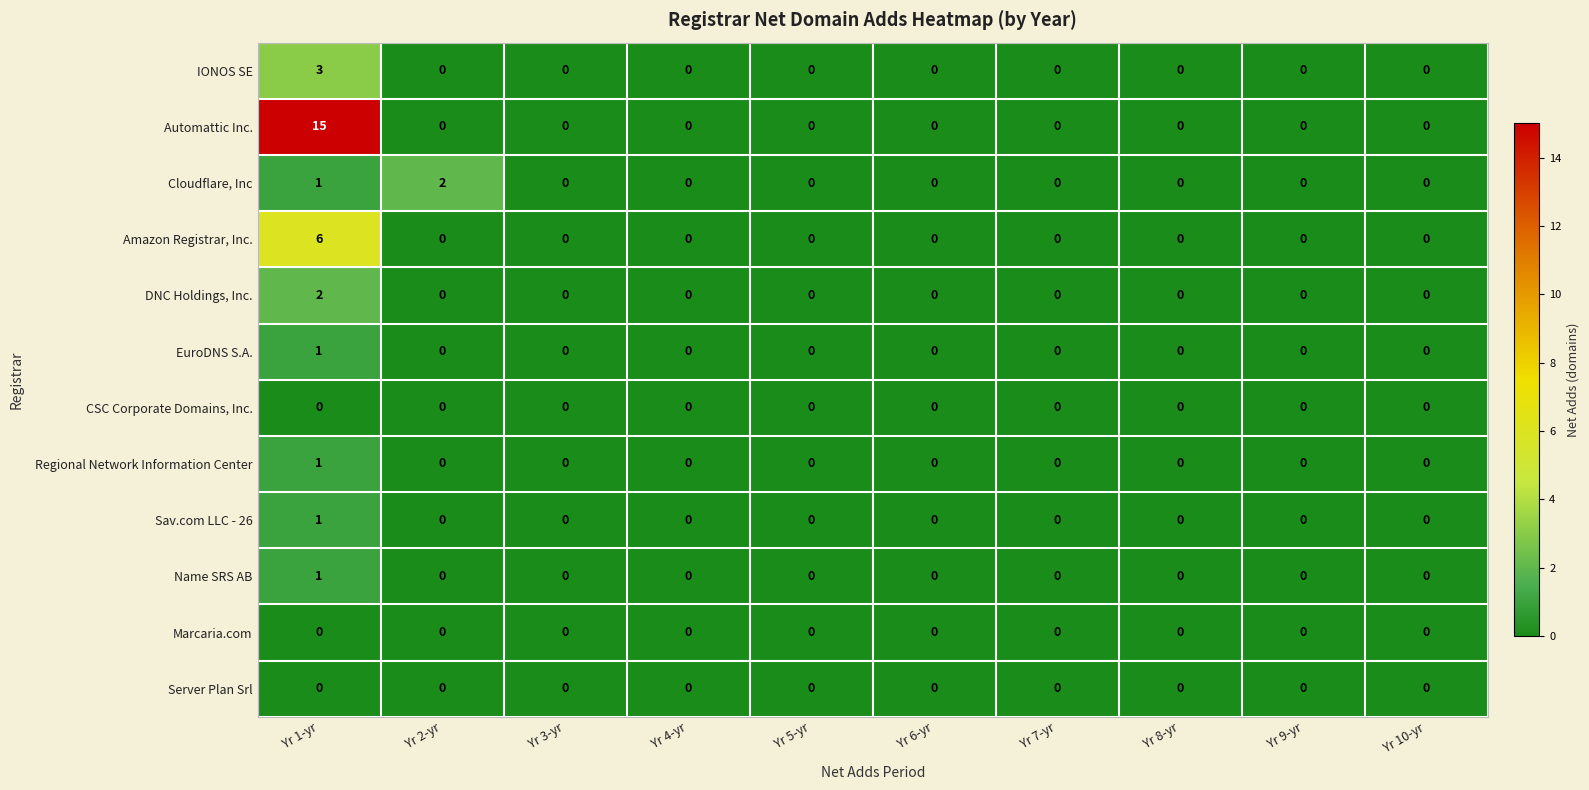

At which category is the sum across all series the highest?

Yr 1-yr